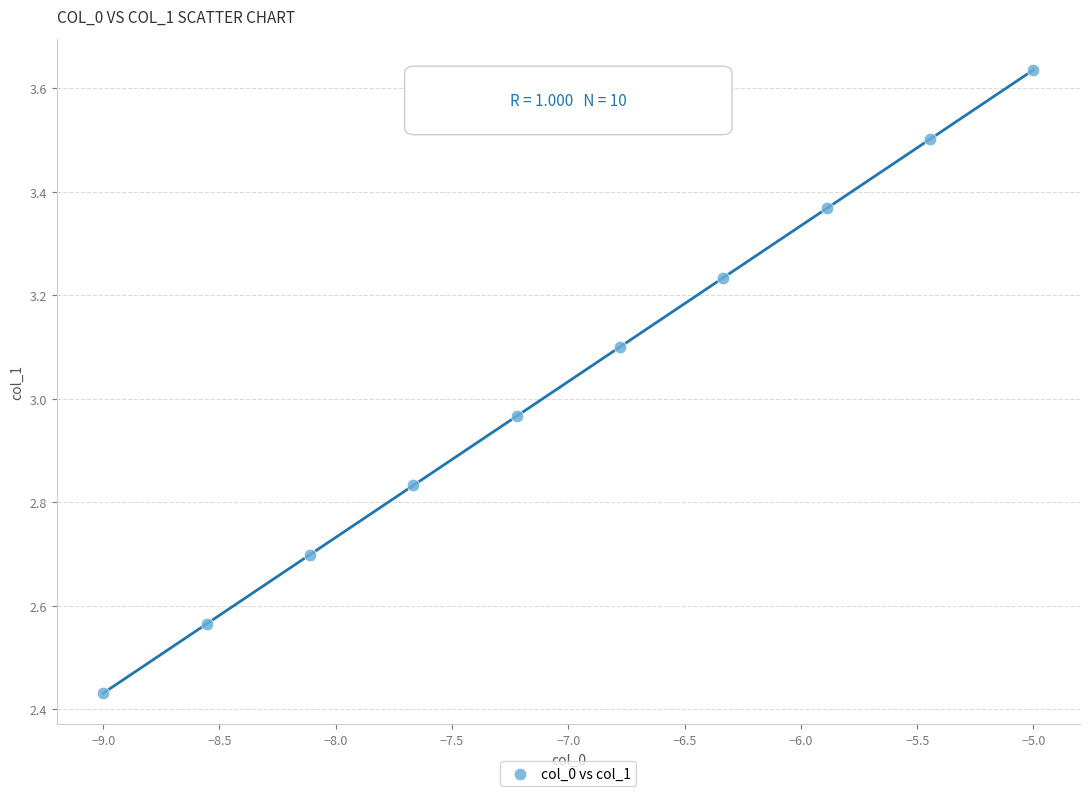

What is the range of Y values (max minus min)?

1.2